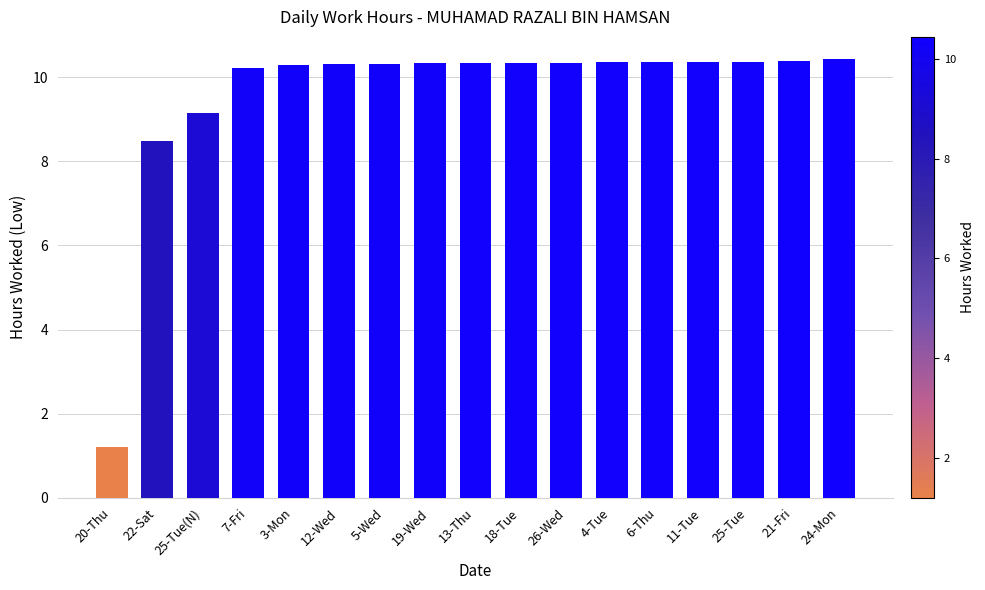

What position from the right is 19-Wed?

10